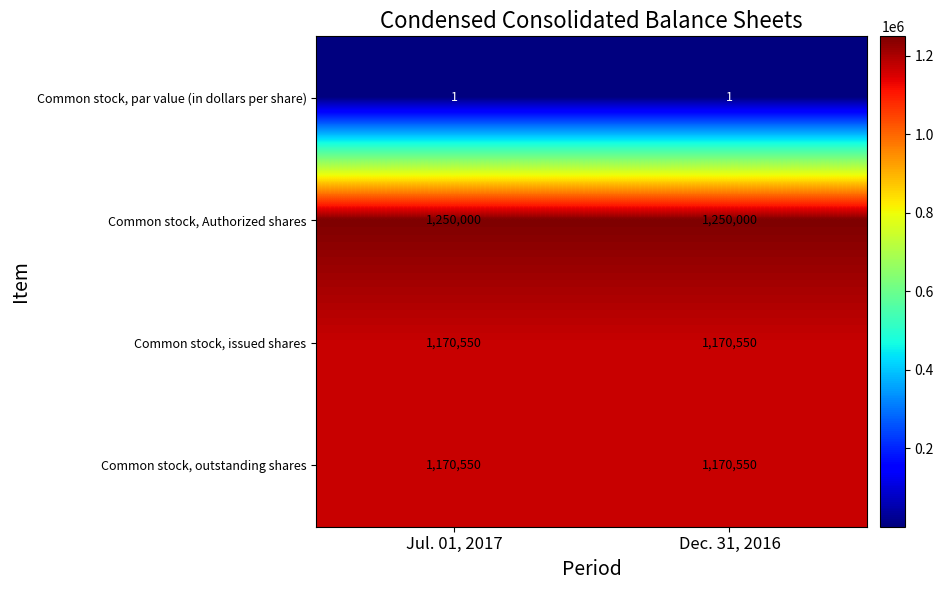

What is the total value across all series at Jul. 01, 2017?

3591101